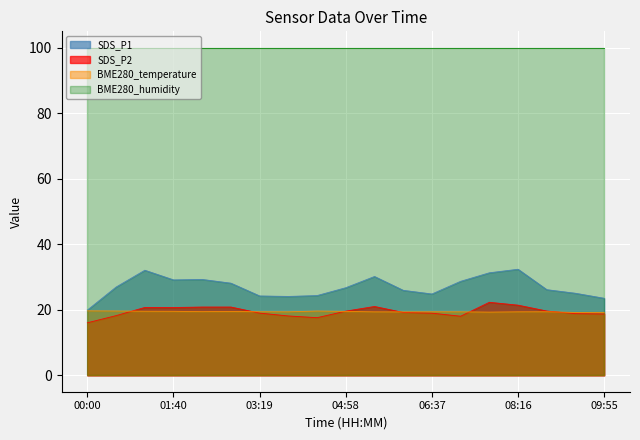

How many lines are shown in the chart?

4